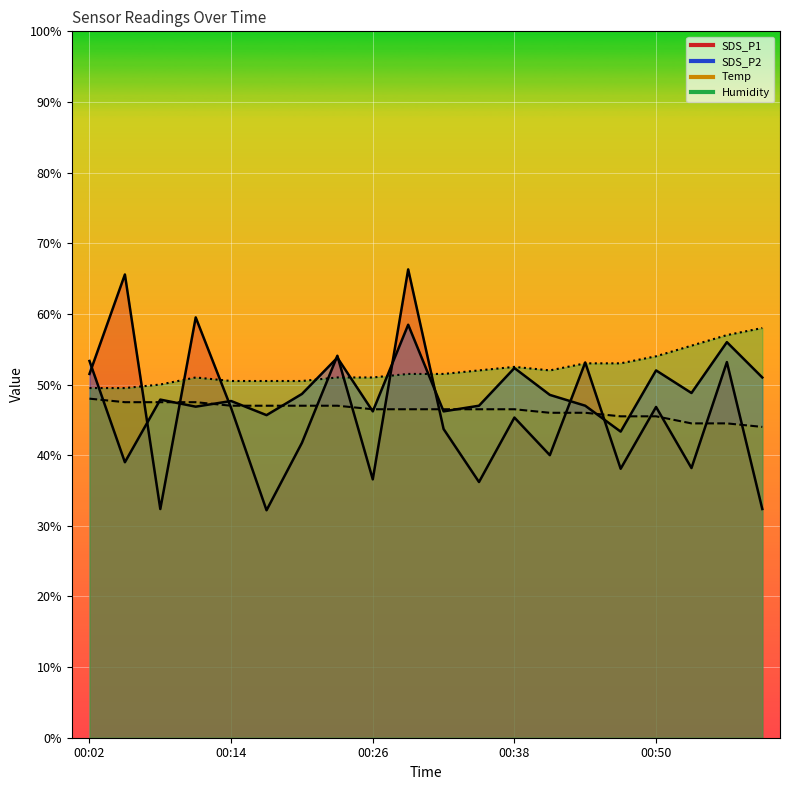

What value does the Temp series have at 00:41?

46.0